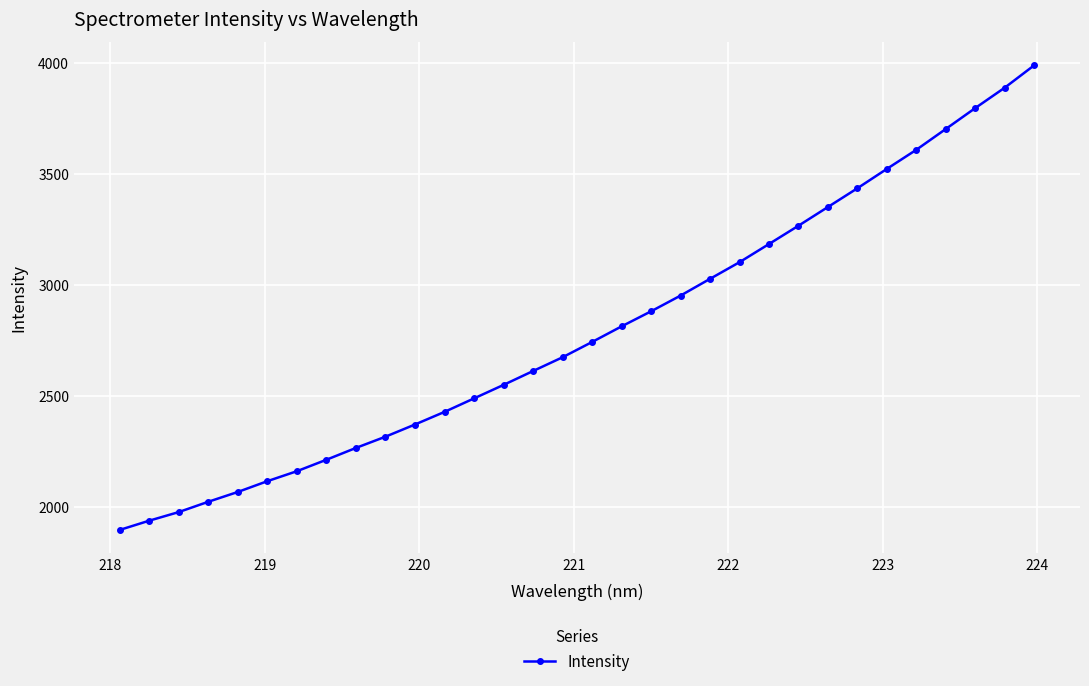

What is the value of the 24th point from the left?

3265.7